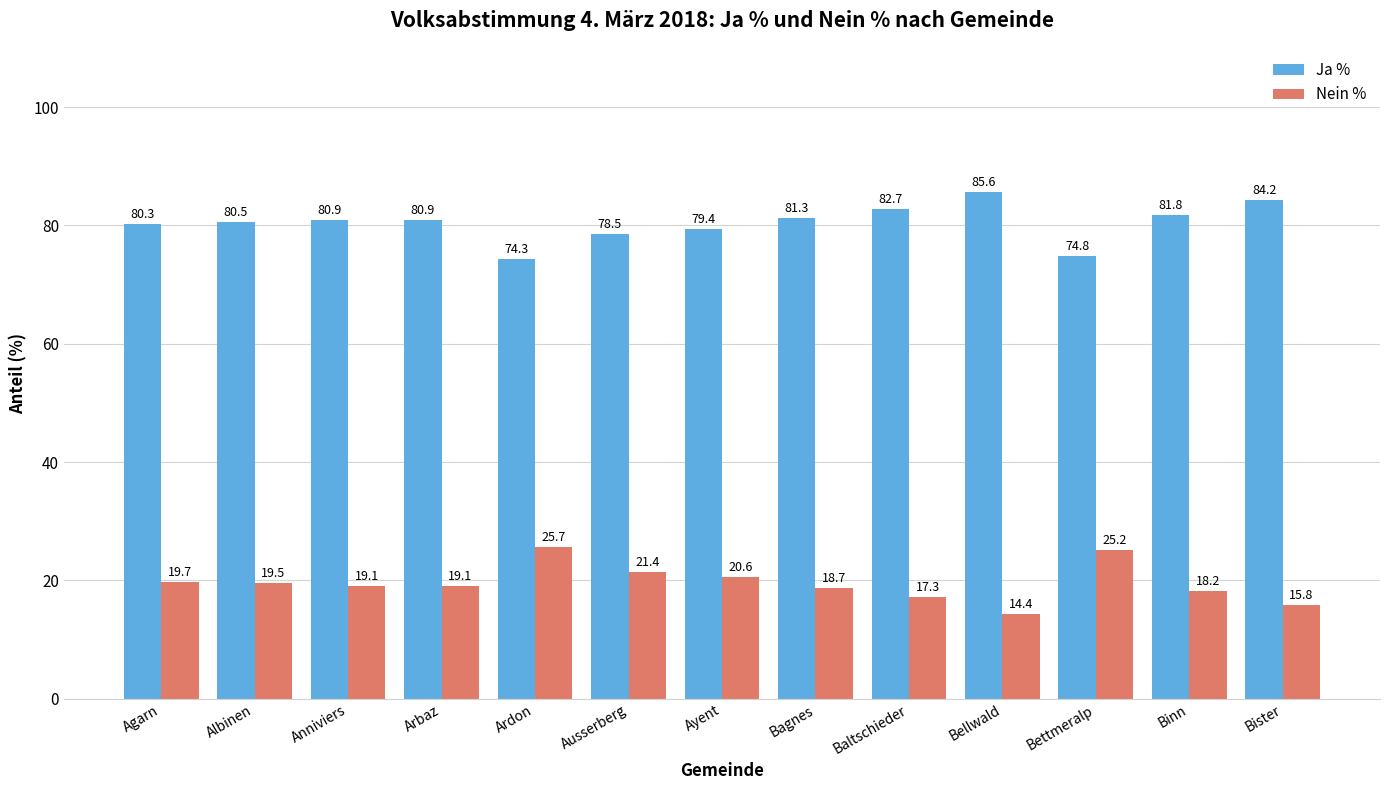

What is the total value across all series at Bagnes?

100.0